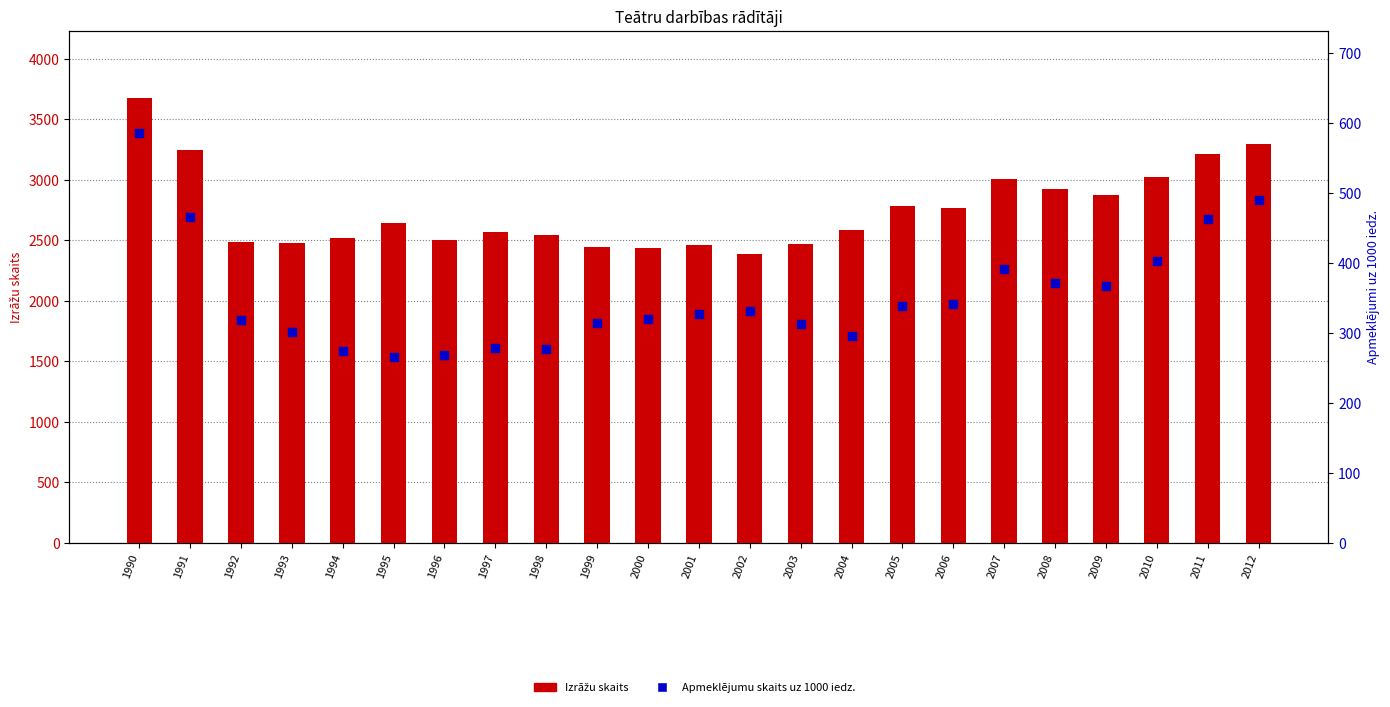

Which series contains the highest Y value?

Izrāžu skaits